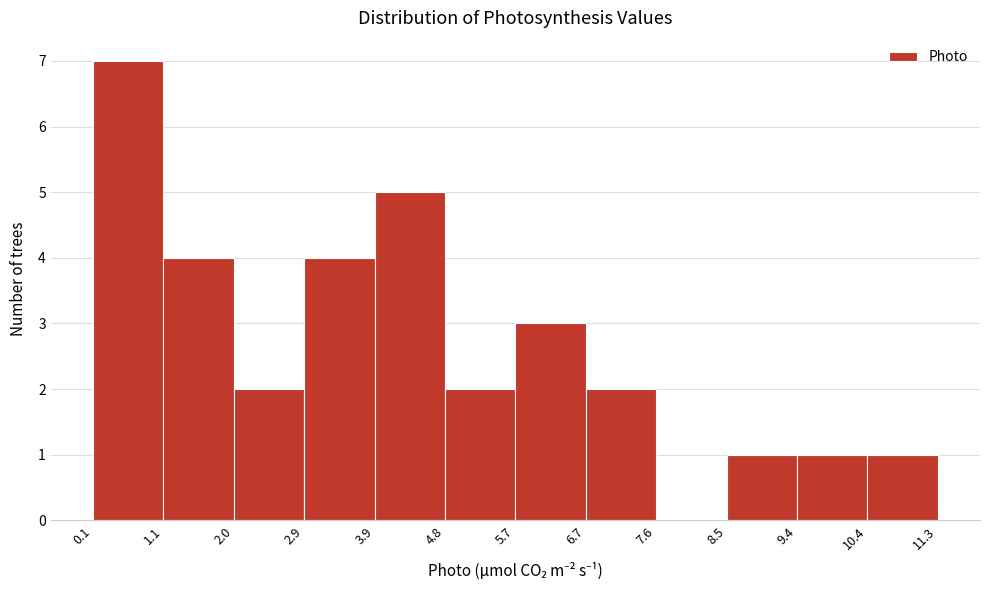

What is the height of the bar covering 3.9 to 4.8 on the x-axis? The values are not printed on the chart, so give them approximately, as read against the axis.

5